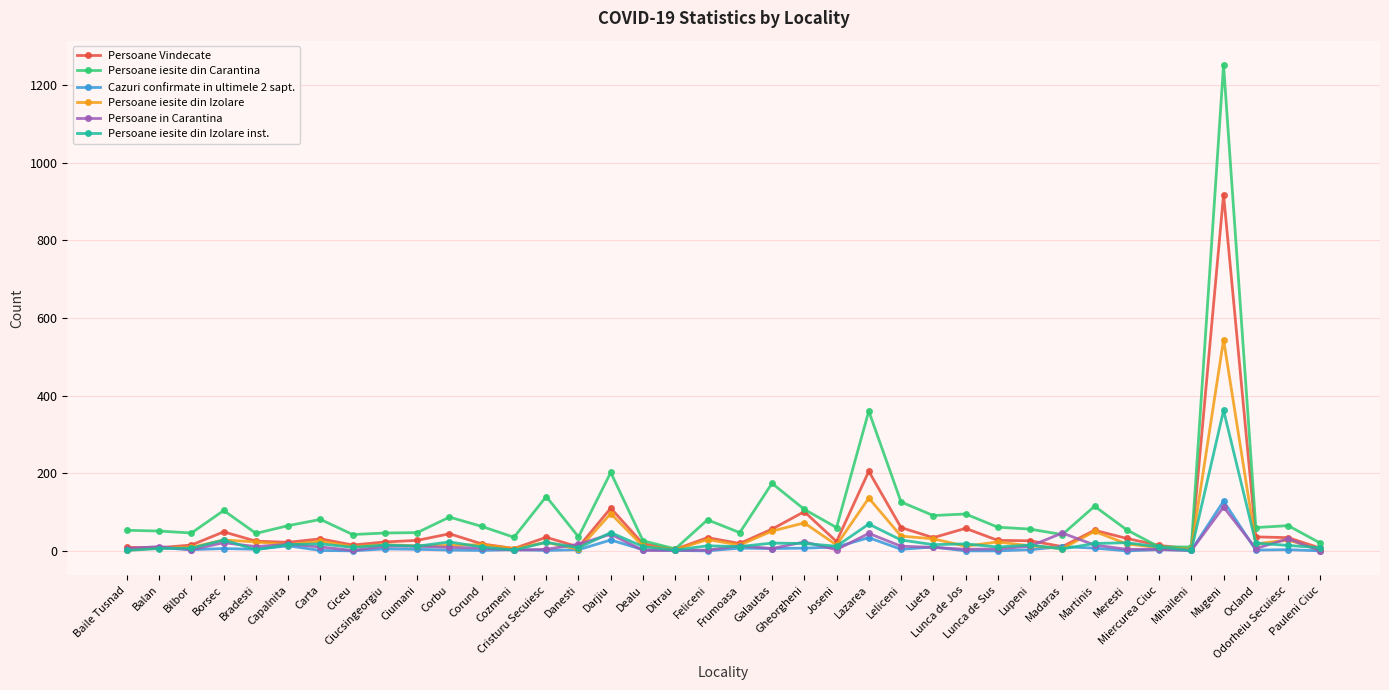

True or false: Persoane iesite din Izolare inst. has more than 2 points higher than both neighbors.

True